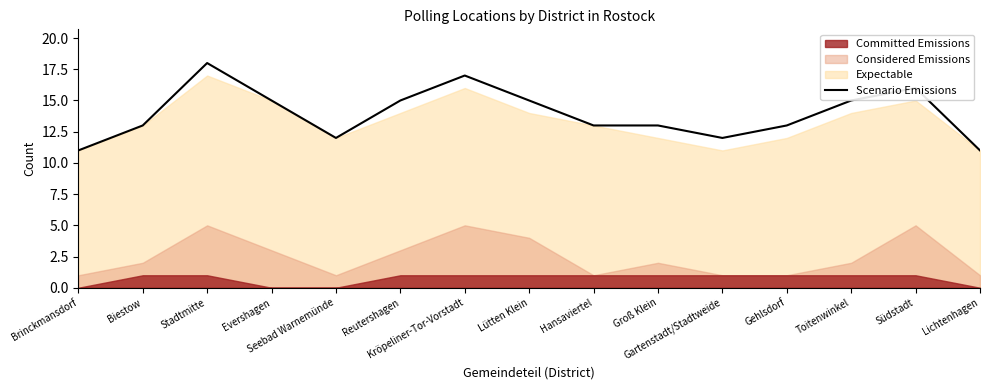

What is the lowest value of the Scenario Emissions series?

11